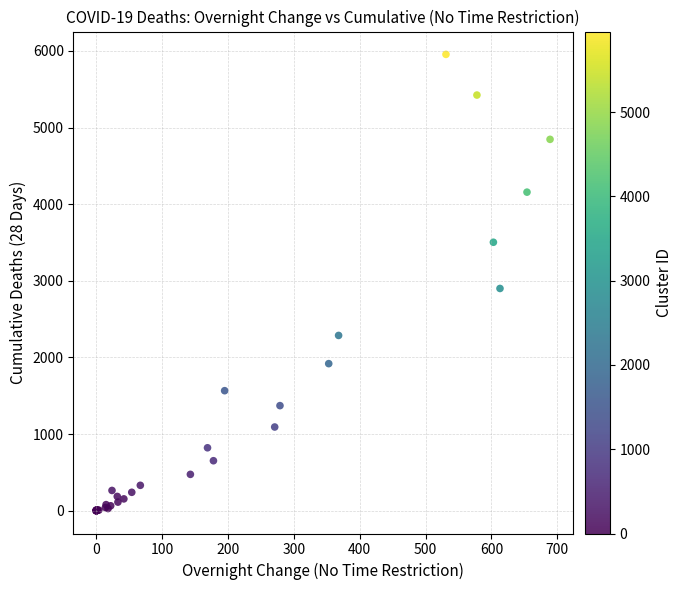

What Y value in the scatter plot is closest to 2977?

2900